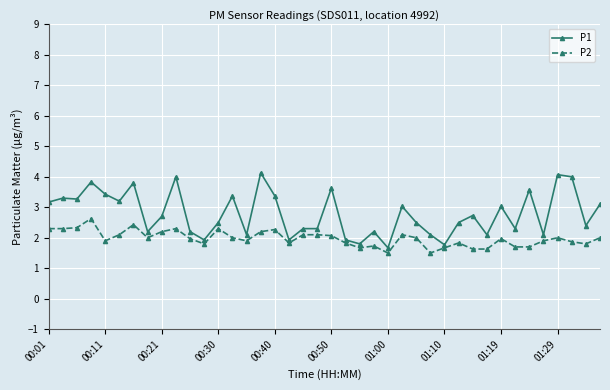

What is the greatest value displayed?

4.1